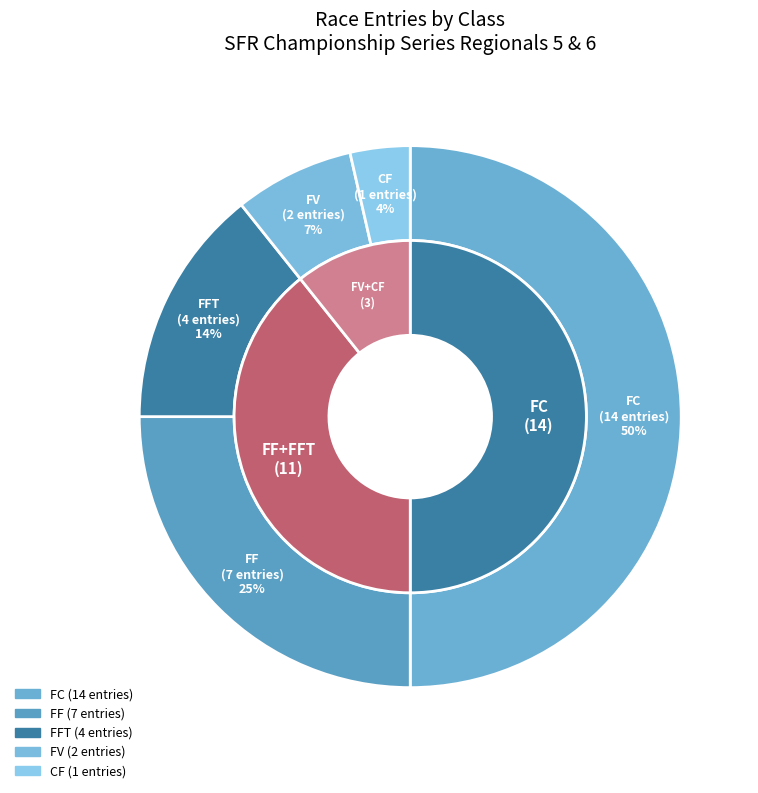

To the nearest percent, what is the difference between the CF and FC slice percentages?

46%